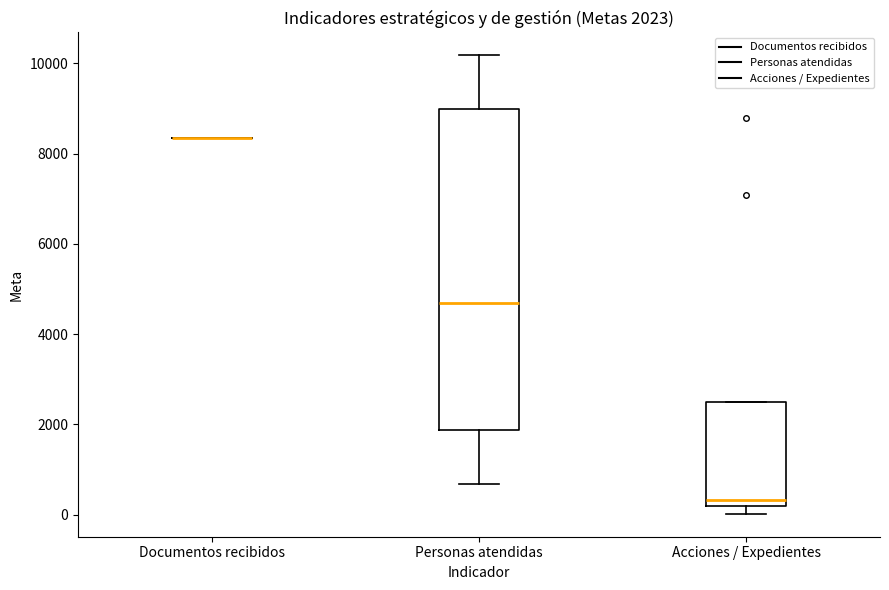

Comparing the boxes themselves (not the whiskers), which one is the tallest?

Personas atendidas